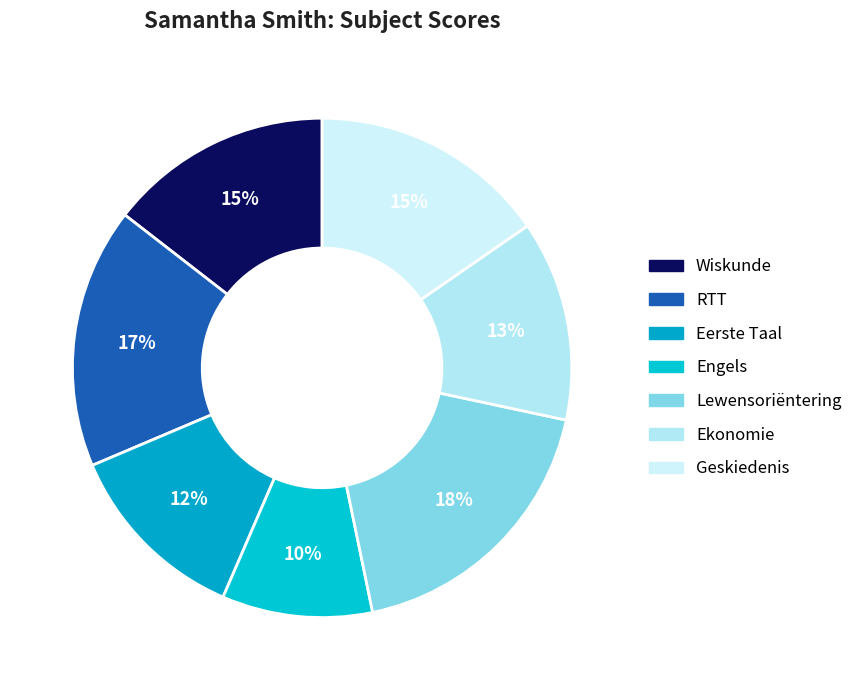

What percentage is the Lewensoriëntering slice, to the nearest percent?

18%